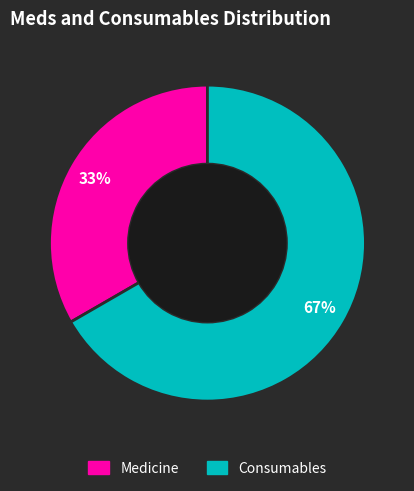

What is the majority slice?

Consumables